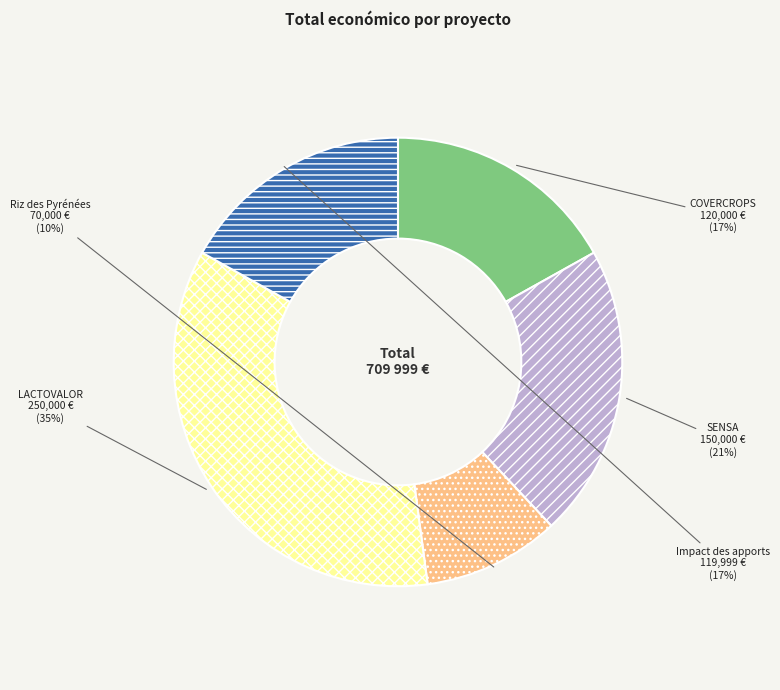

How many slices are in this pie chart?

5